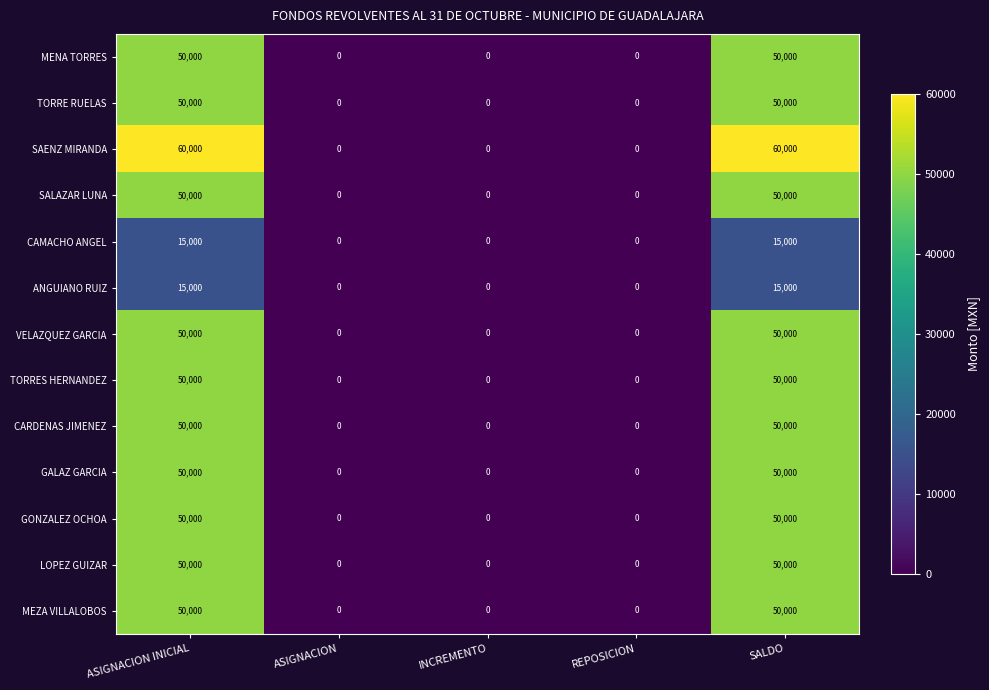

Is the value of MEZA VILLALOBOS at INCREMENTO greater than the value of CAMACHO ANGEL at ASIGNACION INICIAL?

No